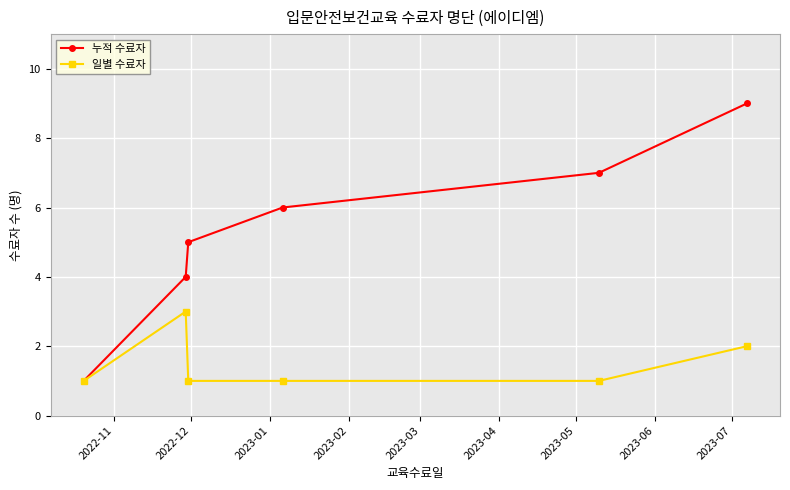

List the series in order of their overall mean, highest first.

누적 수료자, 일별 수료자